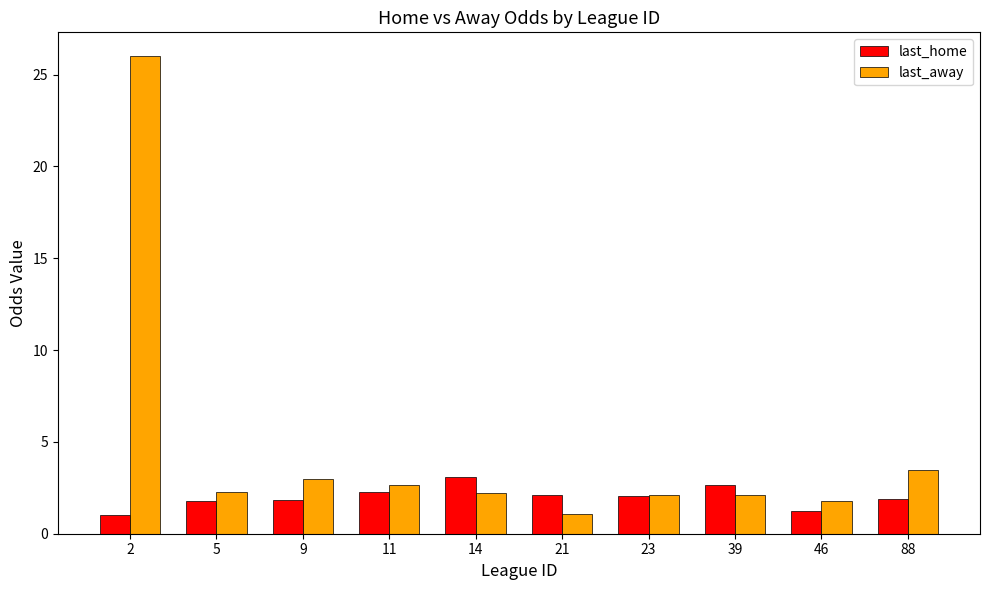

Rank the series by their average value, from lowest to highest.

last_home, last_away